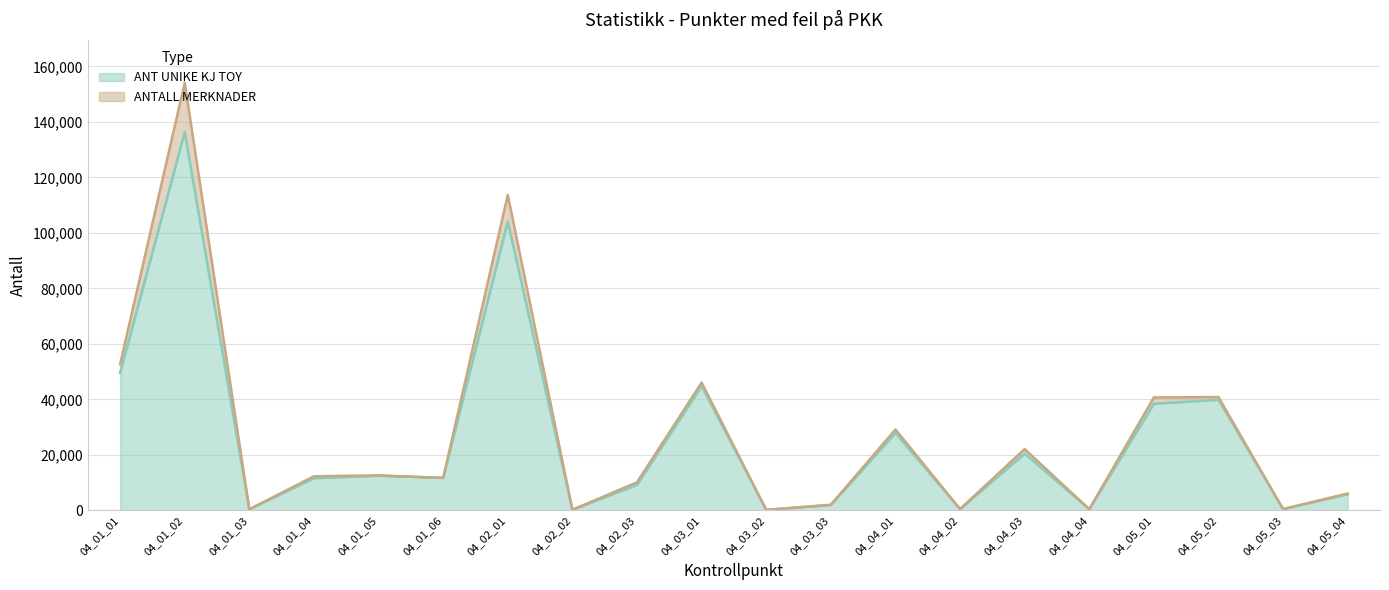

What is the value of the ANTALL MERKNADER point at the 18th from the left?

40836